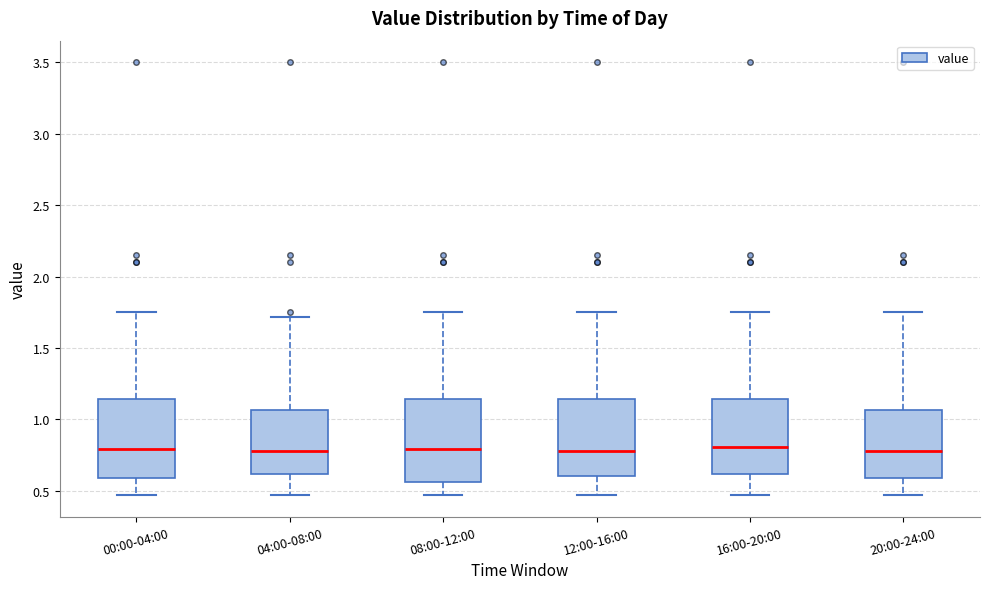

Reading left to right, transcribe this box plot: for each box, give where its median line is, the range the box spans, and where its two whiskers end, as read against the y-axis. The values are not printed on the chart, so give them approximately, as read against the axis.

00:00-04:00: median 0.80, box 0.60 to 1.15, whiskers 0.45 to 1.75
04:00-08:00: median 0.80, box 0.60 to 1.05, whiskers 0.45 to 1.70
08:00-12:00: median 0.80, box 0.55 to 1.15, whiskers 0.45 to 1.75
12:00-16:00: median 0.80, box 0.60 to 1.15, whiskers 0.45 to 1.75
16:00-20:00: median 0.80, box 0.60 to 1.15, whiskers 0.45 to 1.75
20:00-24:00: median 0.80, box 0.60 to 1.05, whiskers 0.45 to 1.75